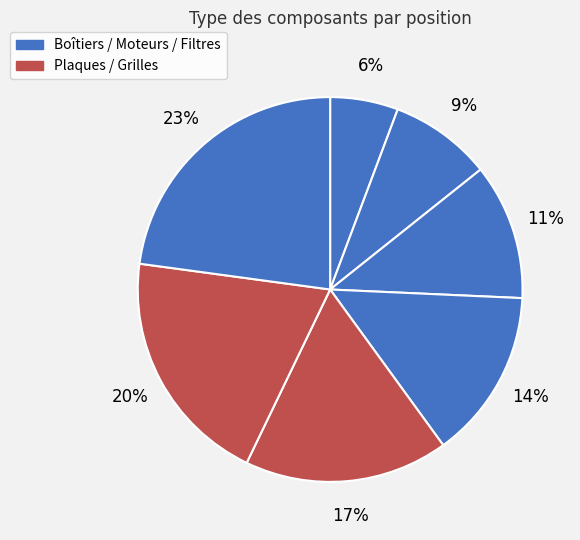

Count the number of slices in the pie.

7